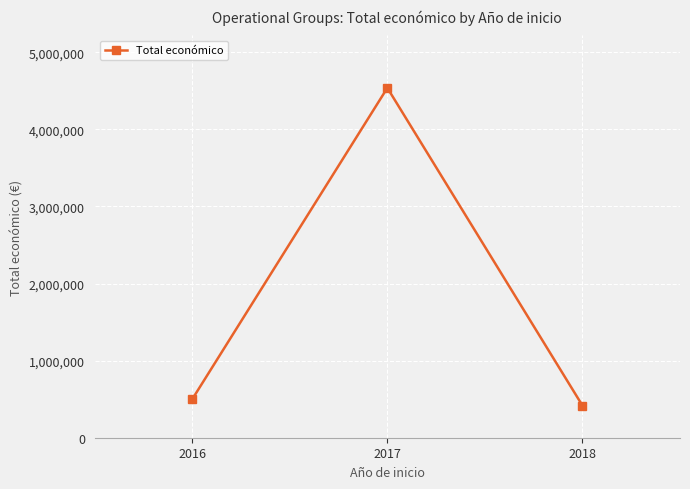

List the labels in order of value, largest first.

2017, 2016, 2018